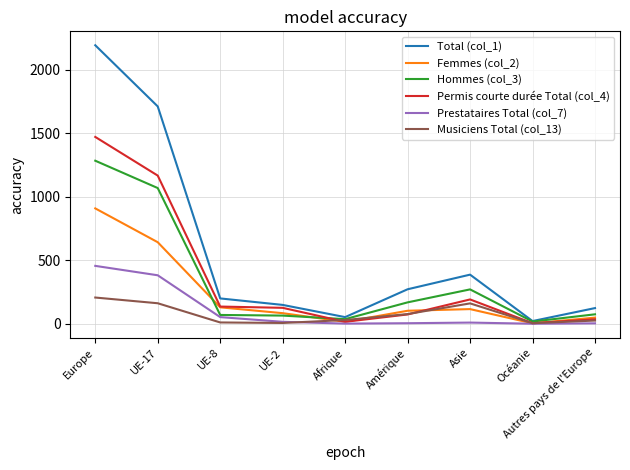

The value of Hommes (col_3) at Asie is 271. True or false?

True